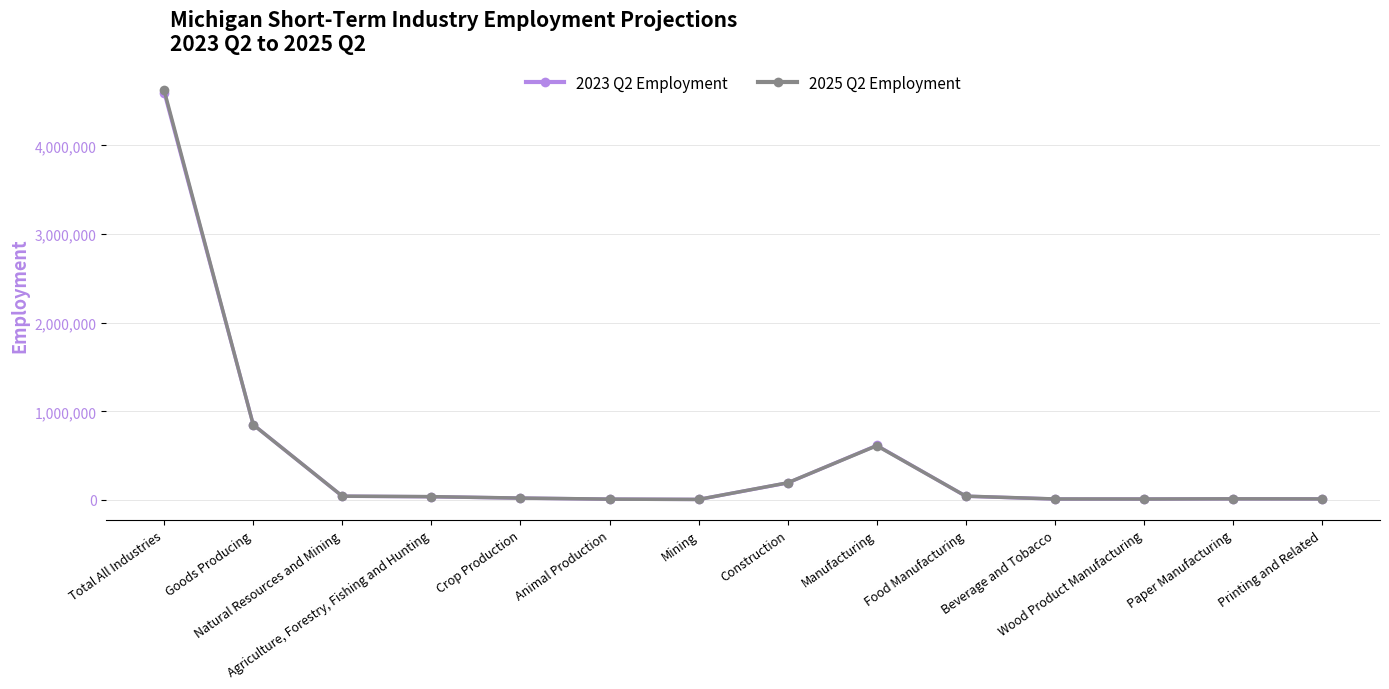

Reading left to right, transcribe all the data shown in this chart.

2023 Q2 Employment: 4595620	848970	41920	36150	20610	8920	5770	192140	614910	41950	10210	10510	12560	11870
2025 Q2 Employment: 4622020	848400	42790	37130	21120	9120	5660	193400	612210	42800	11050	10380	12280	11400